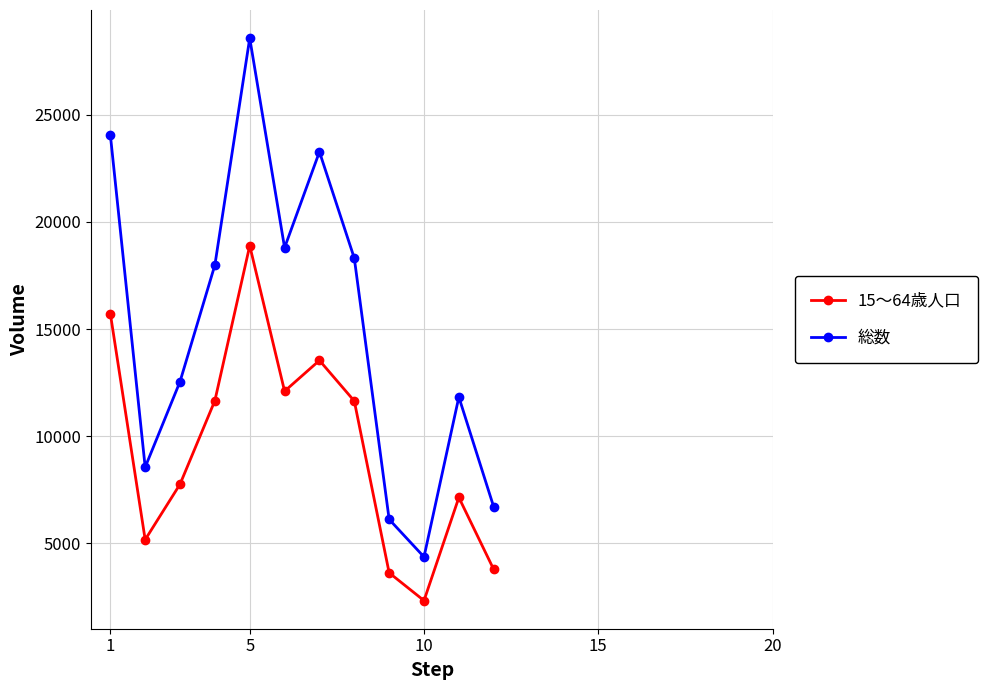

Which series has the largest total across all categories?

総数